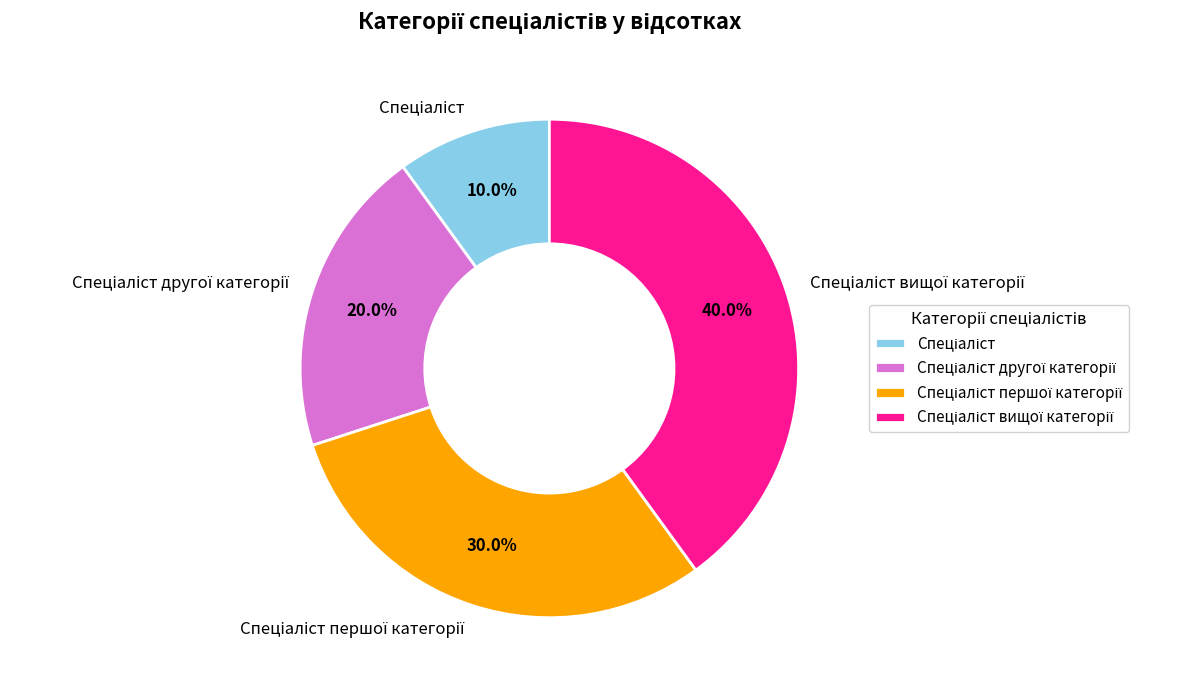

Is there a majority slice in this chart?

No